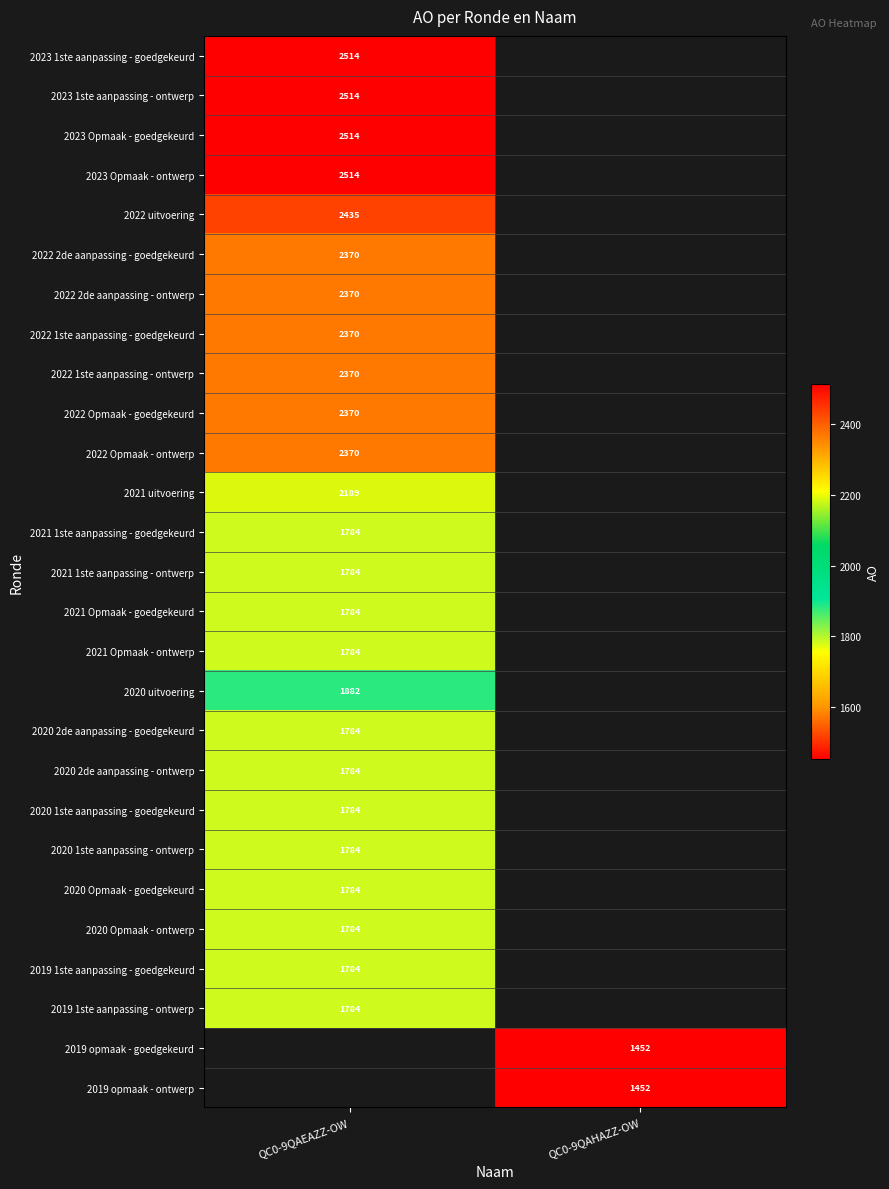

What is the spread (max minus min) of values at QC0-9QAEAZZ-OW?

730.0